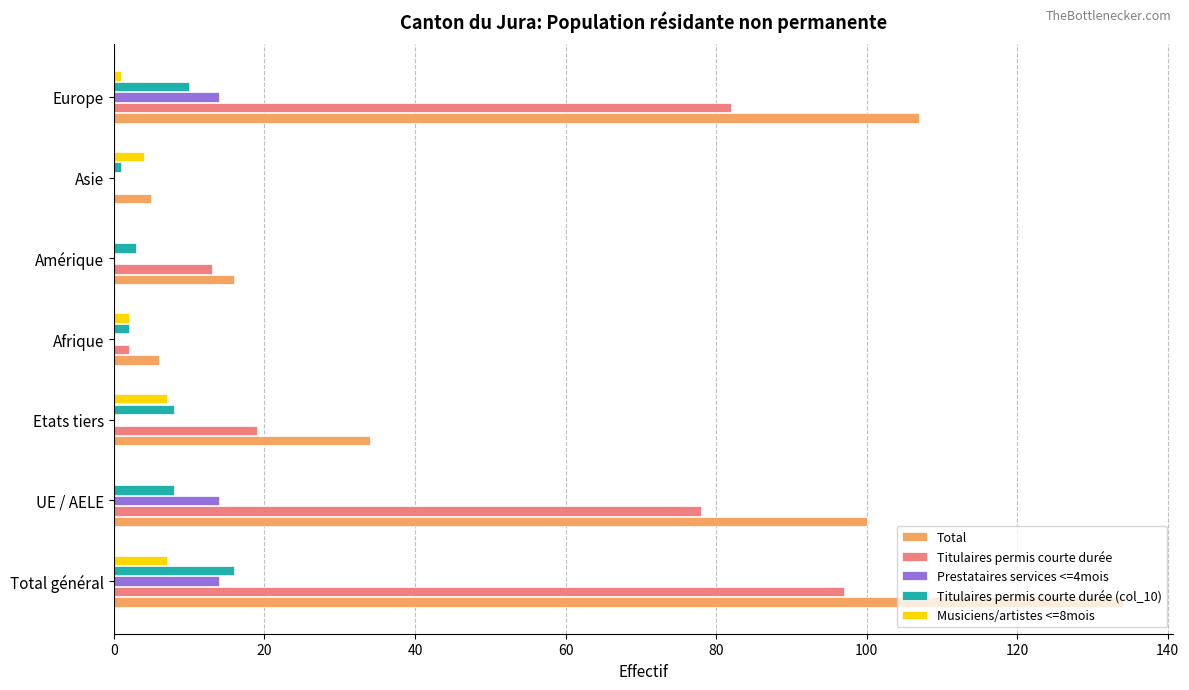

At which category is the sum across all series the highest?

Total général